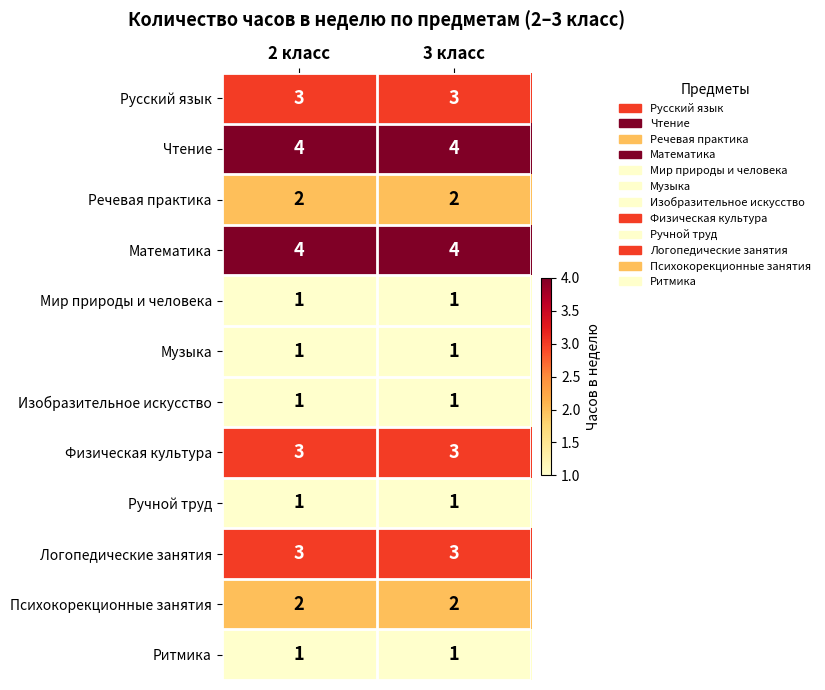

What is the total value across all series at 2 класс?

26